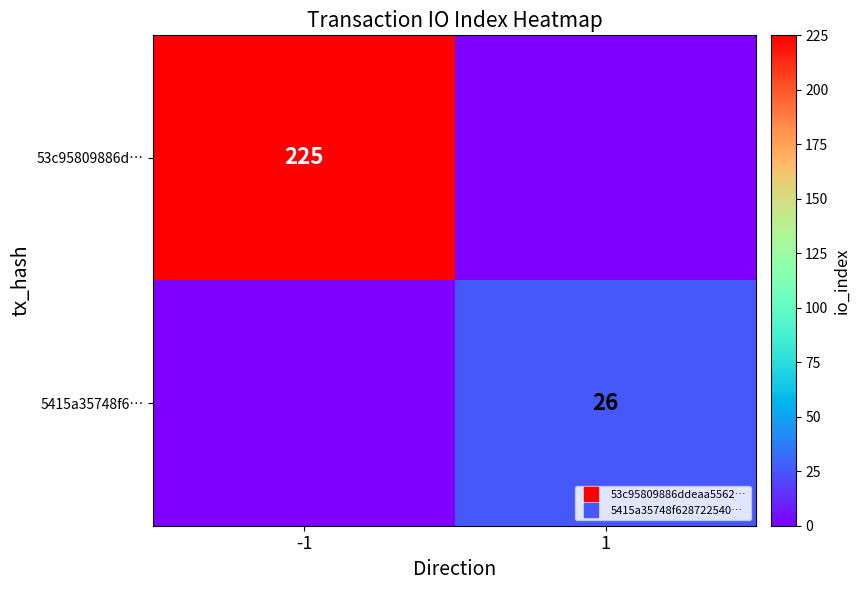

Which series has the largest total across all categories?

53c95809886d…